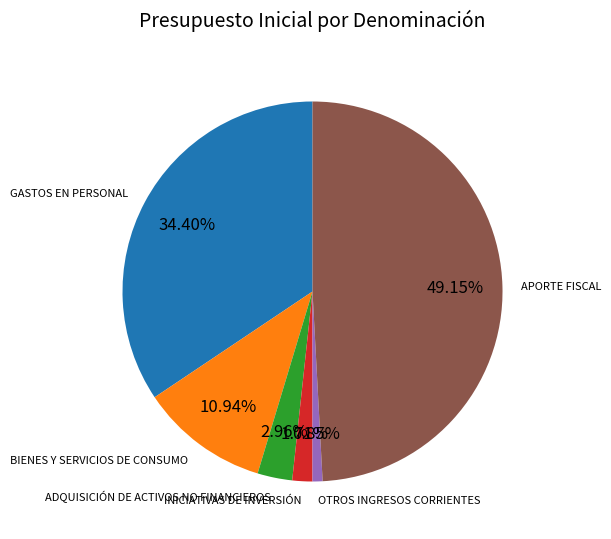

What percentage do APORTE FISCAL and INICIATIVAS DE INVERSIÓN together represent?

50.9%